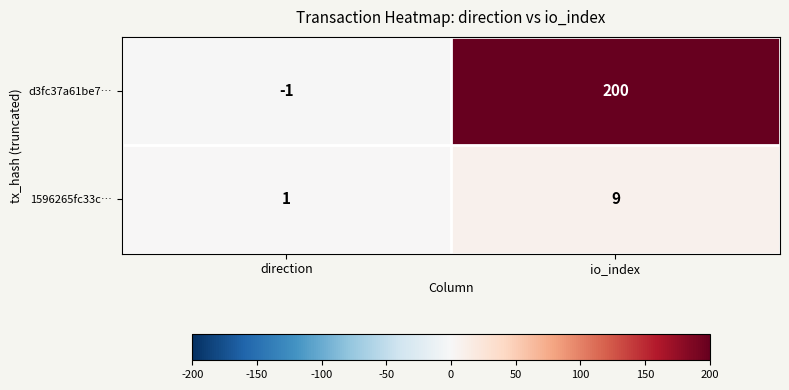

What is the sum of all d3fc37a61be7… values?

199